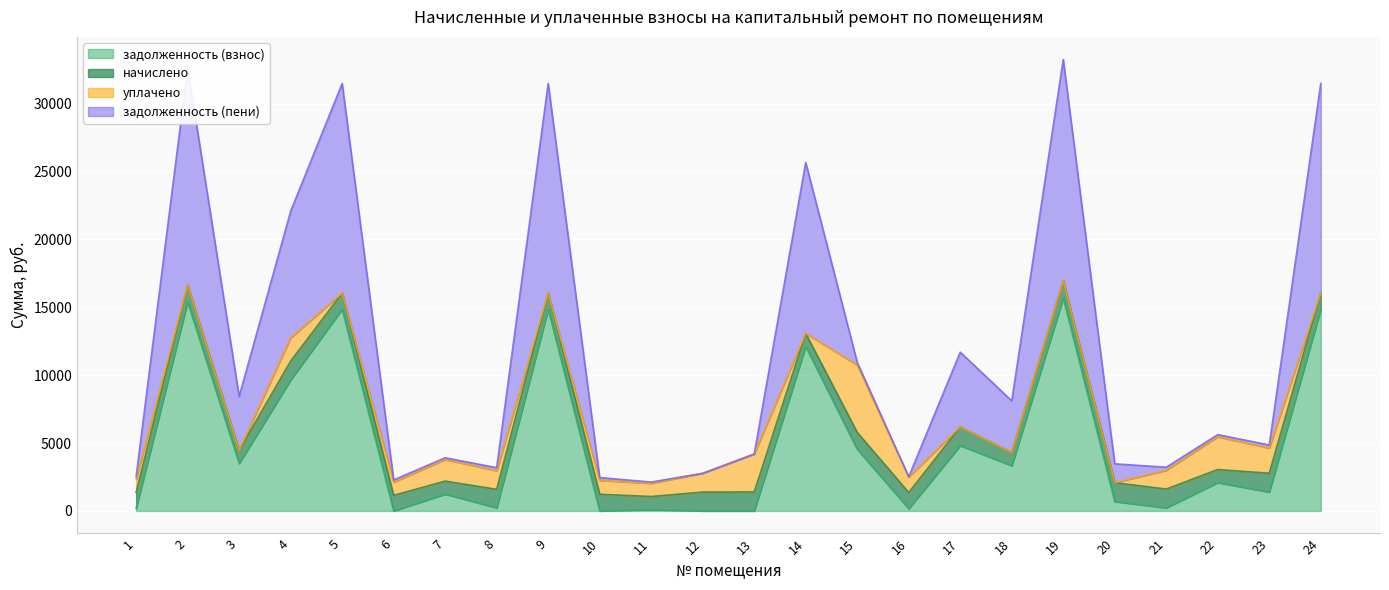

True or false: задолженность (взнос) and задолженность (пени) cross at least once.

False